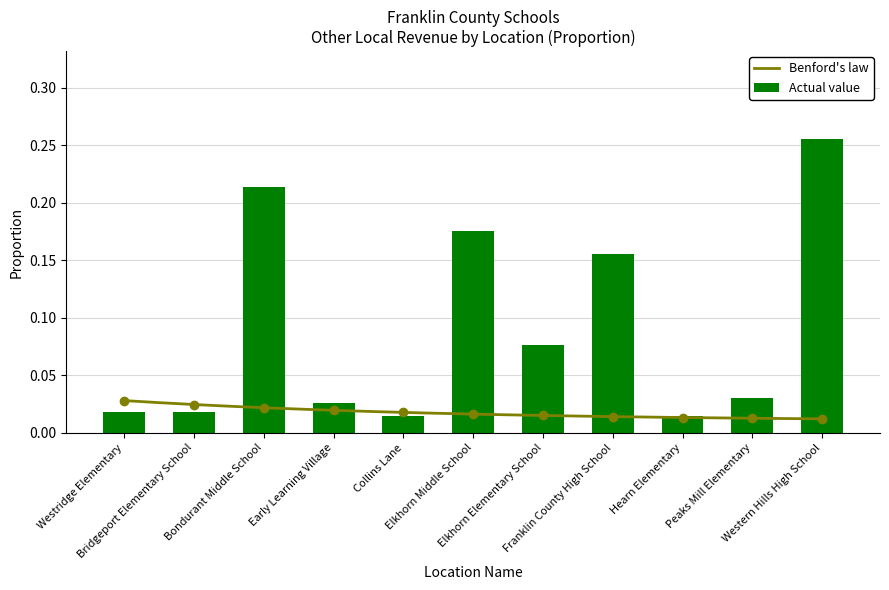

What is the sum of all Actual value values?

1.0